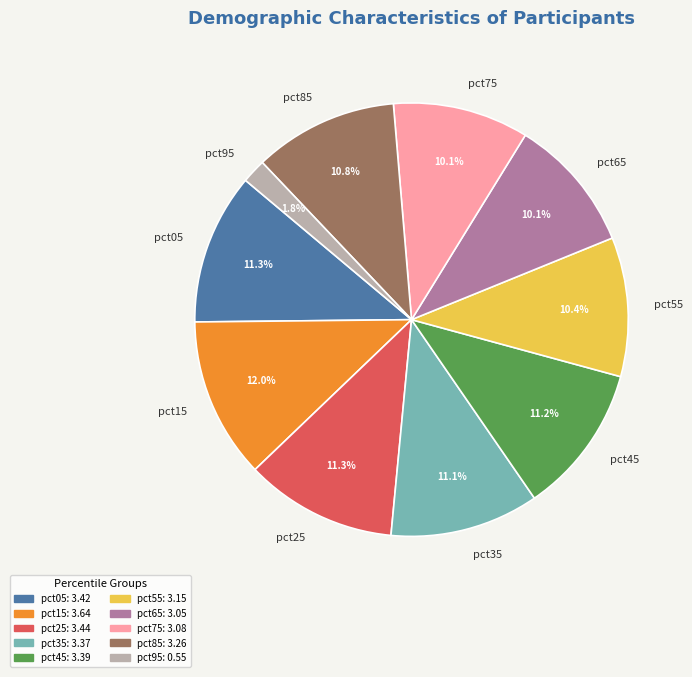

What percentage is NOT represented by pct45?

88.8%